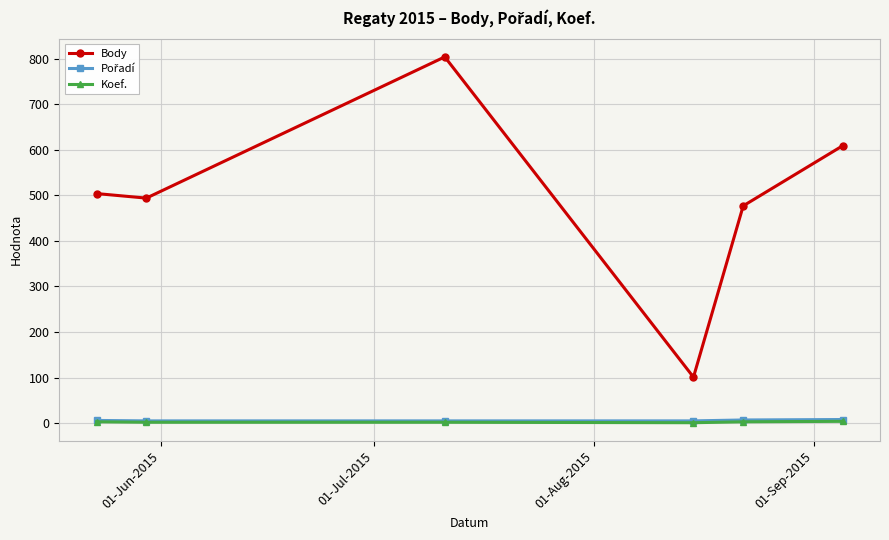

True or false: Koef. has more than 2 points higher than both neighbors.

False